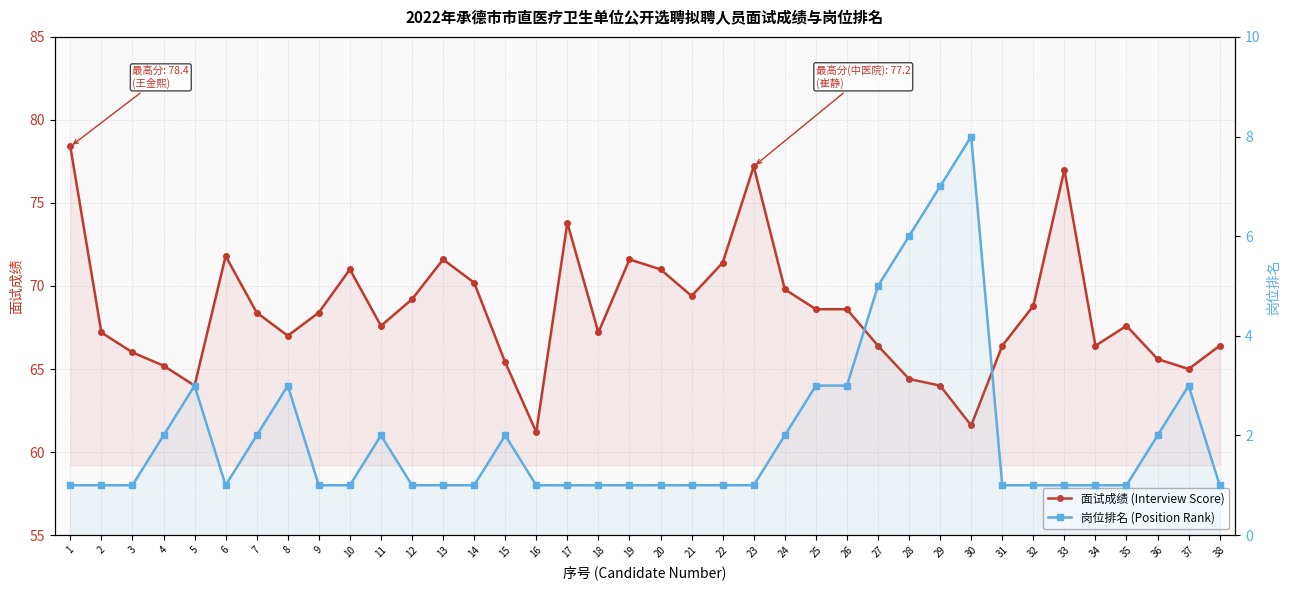

Which has a higher value, 3 or 33?

33